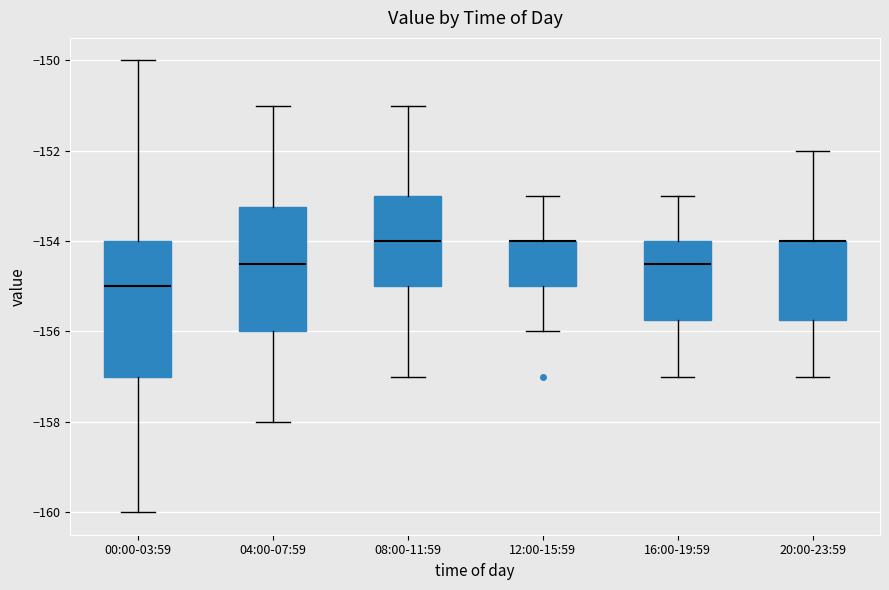

Where does the upper whisker of the box for 12:00-15:59 end on the y-axis? The values are not printed on the chart, so give them approximately, as read against the axis.

-153.0